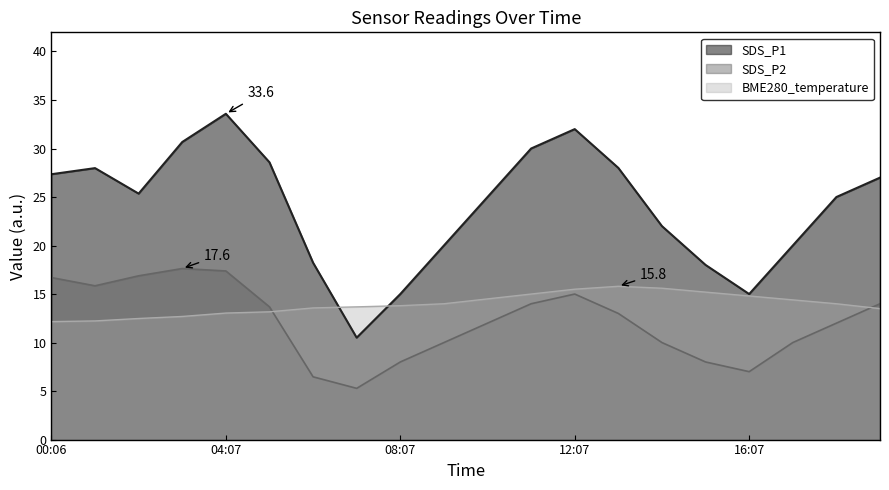

Where is SDS_P2 nearest to the value 11?

2022/11/01 09:07